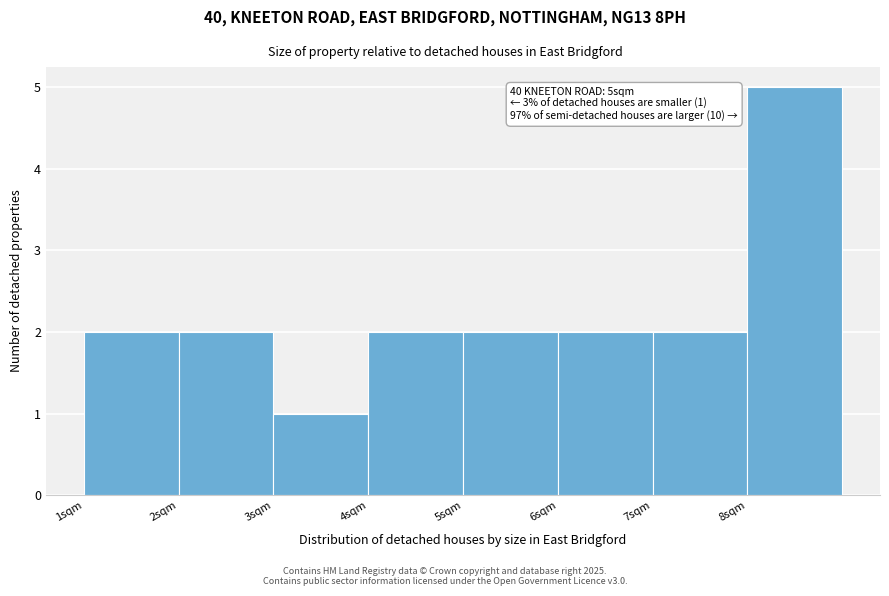

Over which range of the x-axis is the bar tallest?

8 to 9